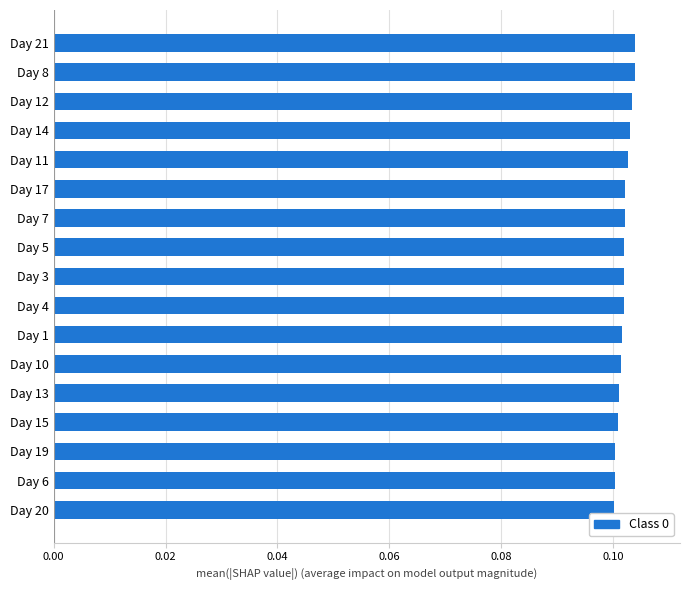

What is the sum of all values?

1.7